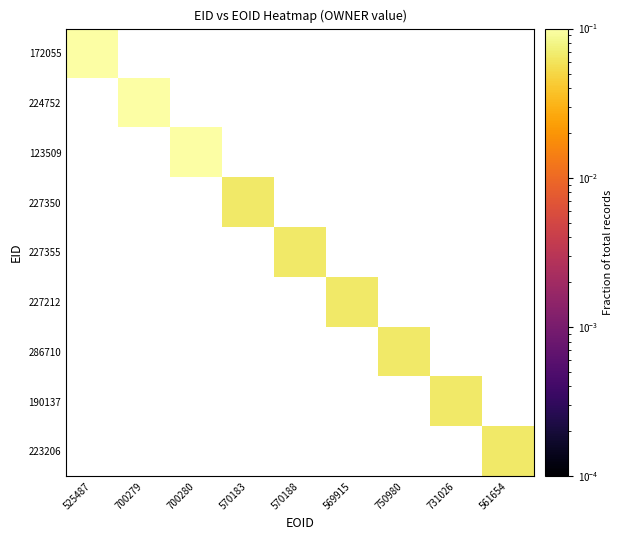

Rank the series by their average value, from highest to lowest.

172055, 224752, 123509, 227350, 227355, 227212, 286710, 190137, 223206